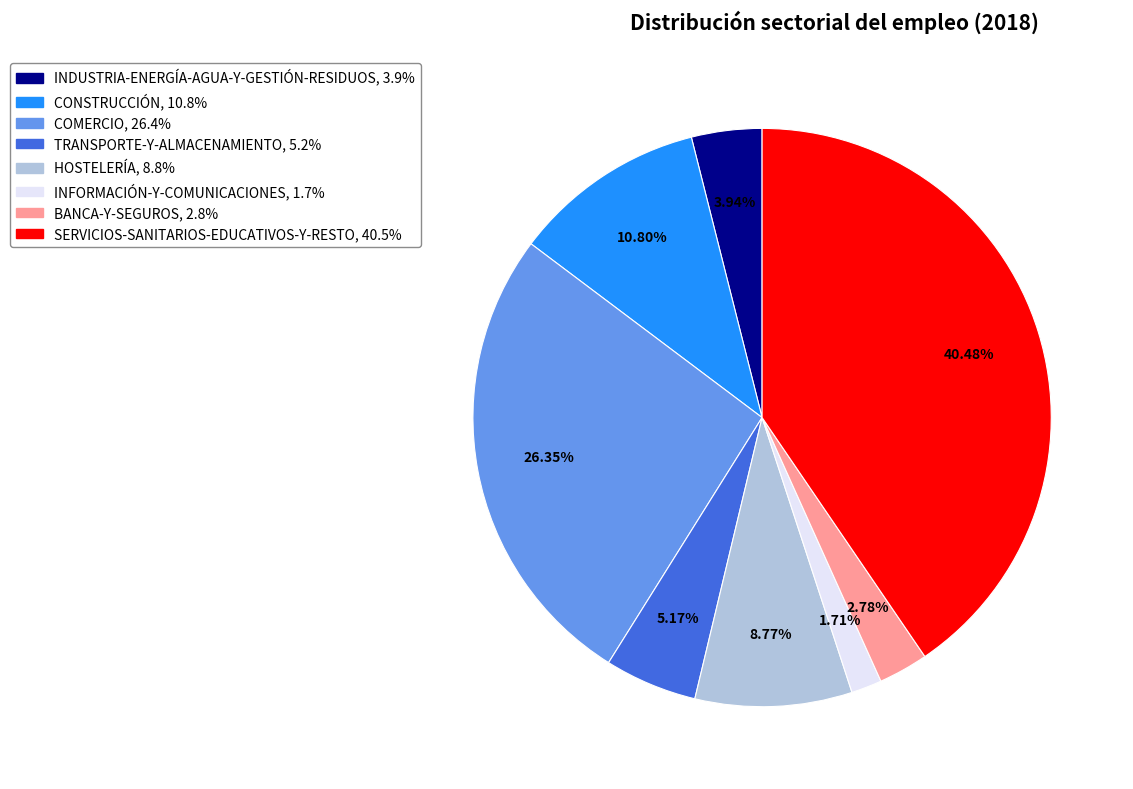

Which slice is the largest?

SERVICIOS-SANITARIOS-EDUCATIVOS-Y-RESTO